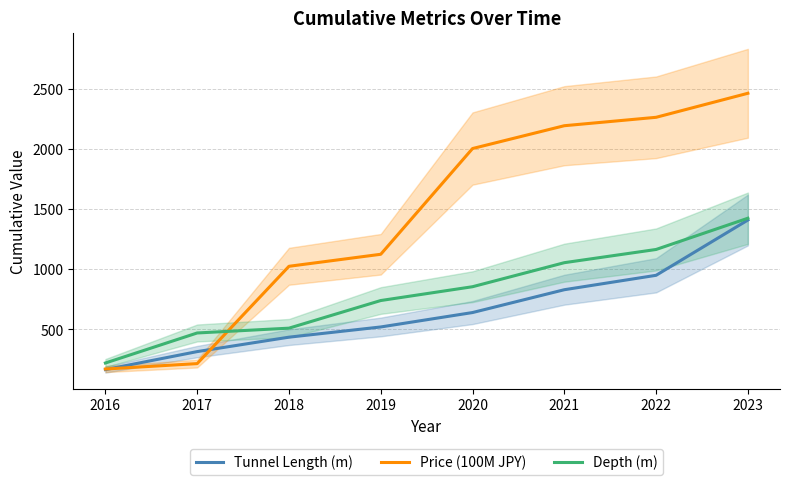

True or false: Tunnel Length (m) and Depth (m) intersect in this chart.

False